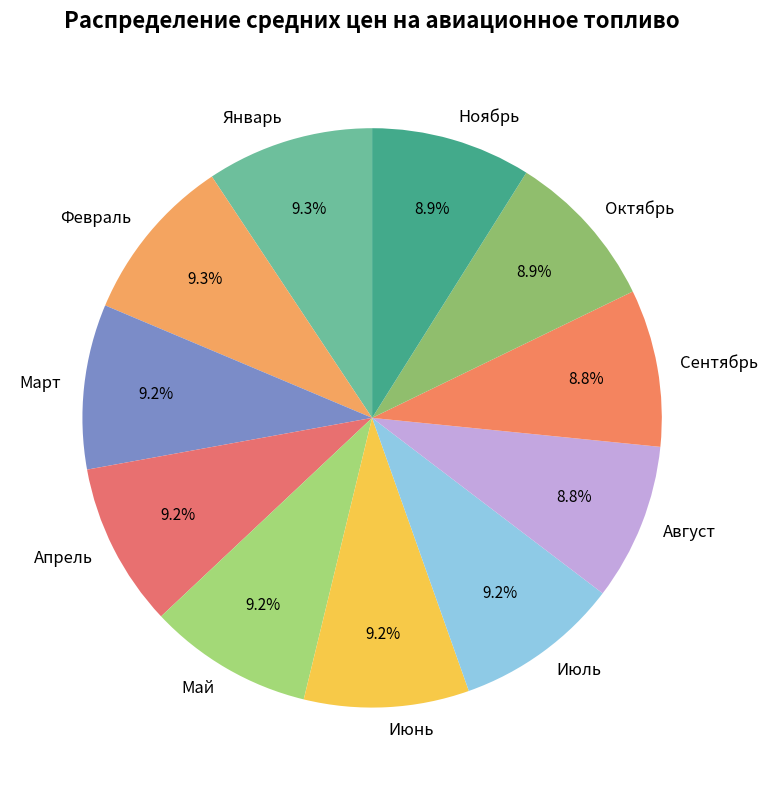

What percentage is the Август slice, to the nearest percent?

9%